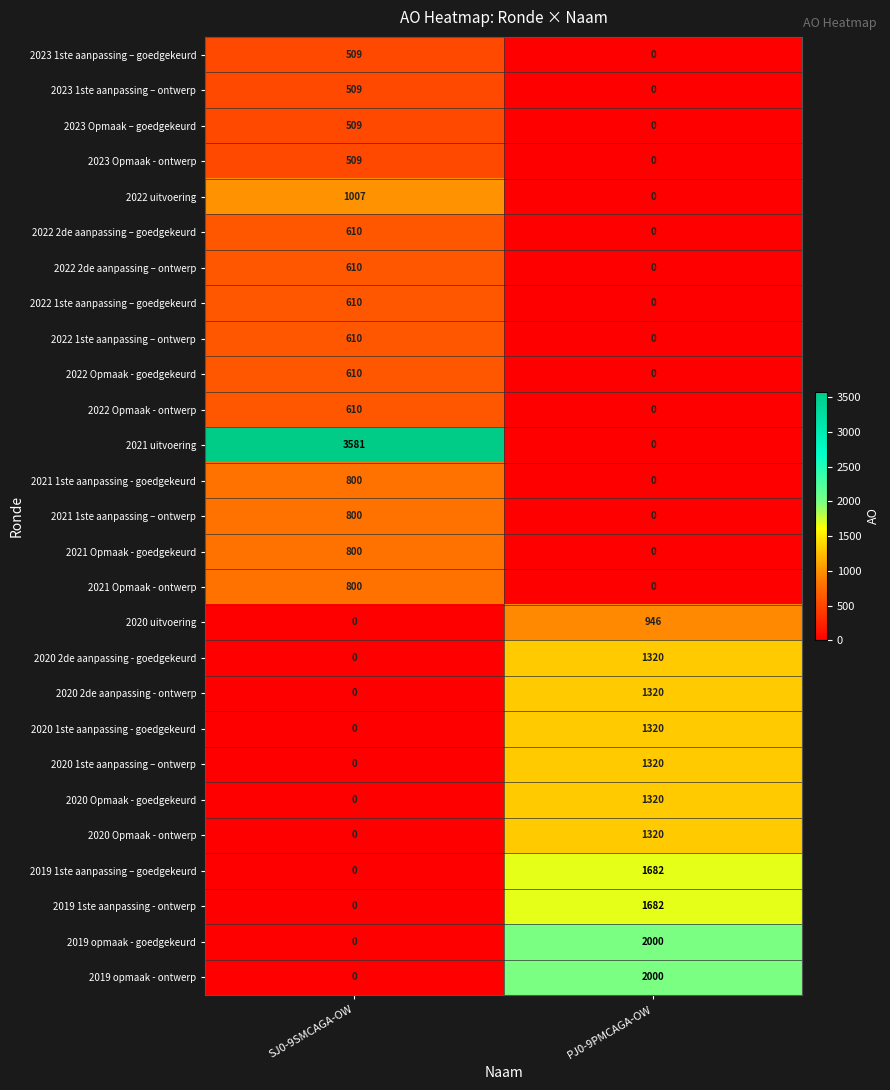

Is it true that 2023 1ste aanpassing – ontwerp equals 509 at SJ0-9SMCAGA-OW?

True